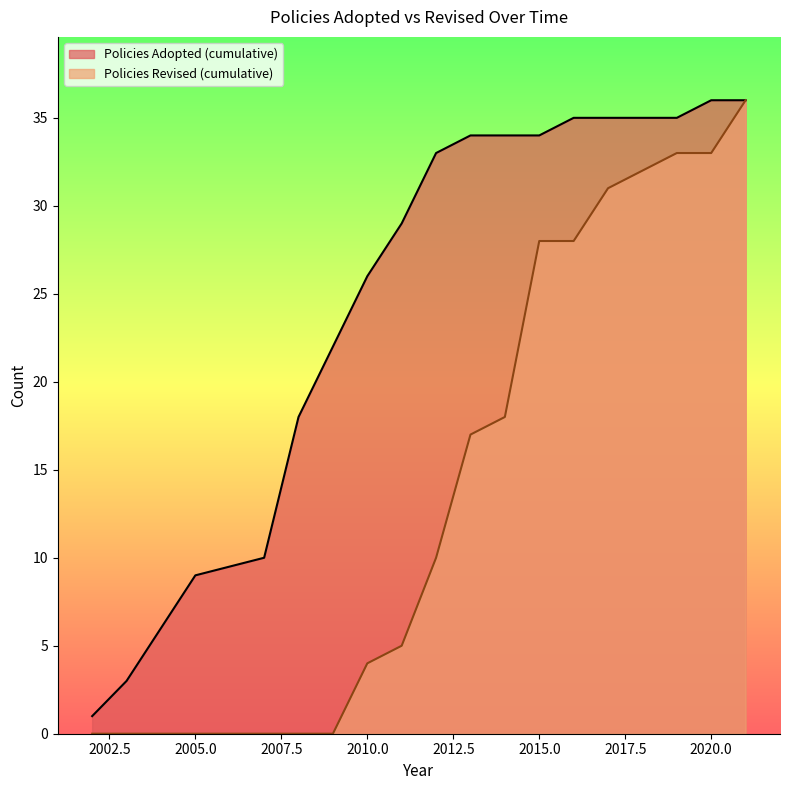

How many values in the Policies Revised series are below 2015?

18